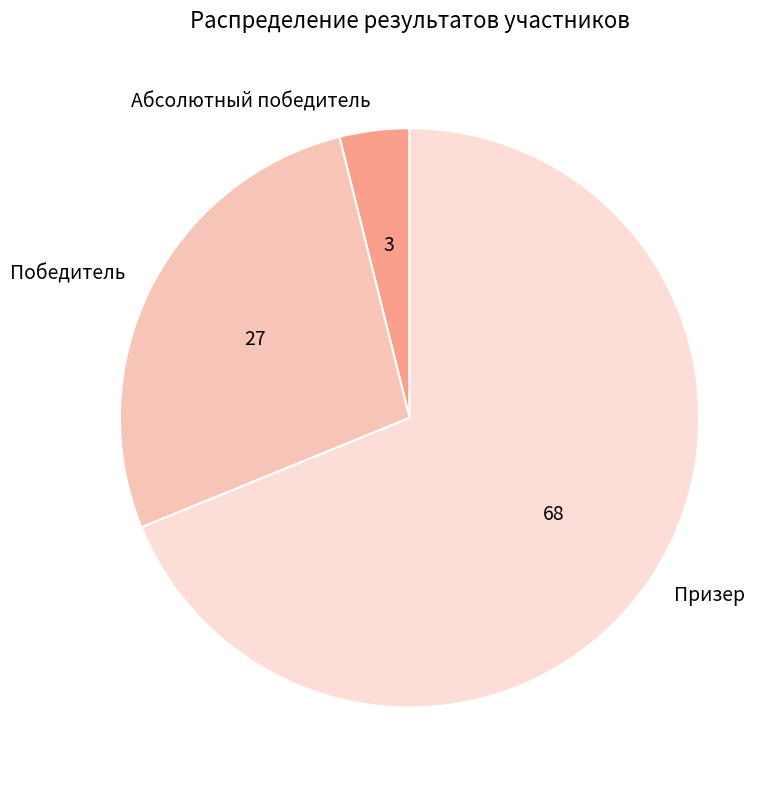

Approximately how many times larger is the value at Победитель compared to Призер?

0.4